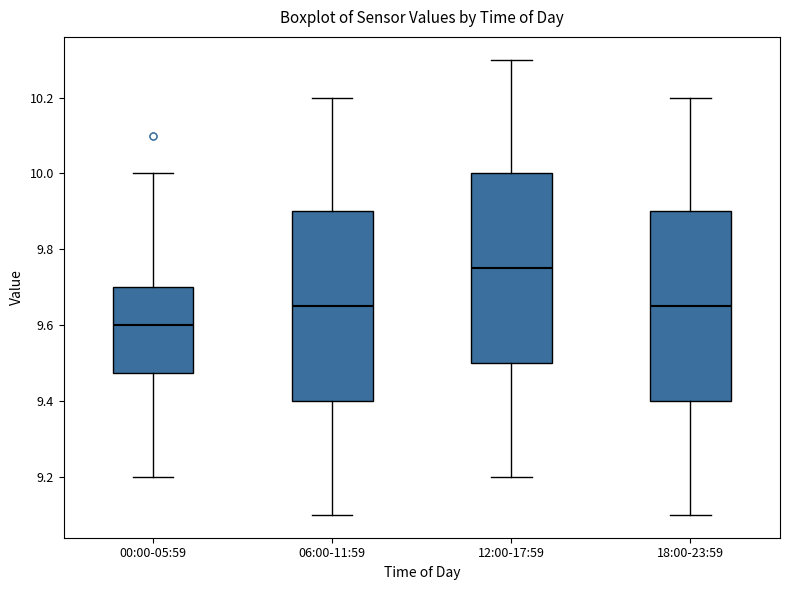

Reading left to right, read every box against the y-axis: the position of its median line, the range the box covers, and the ends of its whiskers. The values are not printed on the chart, so give them approximately, as read against the axis.

00:00-05:59: median 9.60, box 9.48 to 9.70, whiskers 9.20 to 10.00
06:00-11:59: median 9.66, box 9.40 to 9.90, whiskers 9.10 to 10.20
12:00-17:59: median 9.76, box 9.50 to 10.00, whiskers 9.20 to 10.30
18:00-23:59: median 9.66, box 9.40 to 9.90, whiskers 9.10 to 10.20